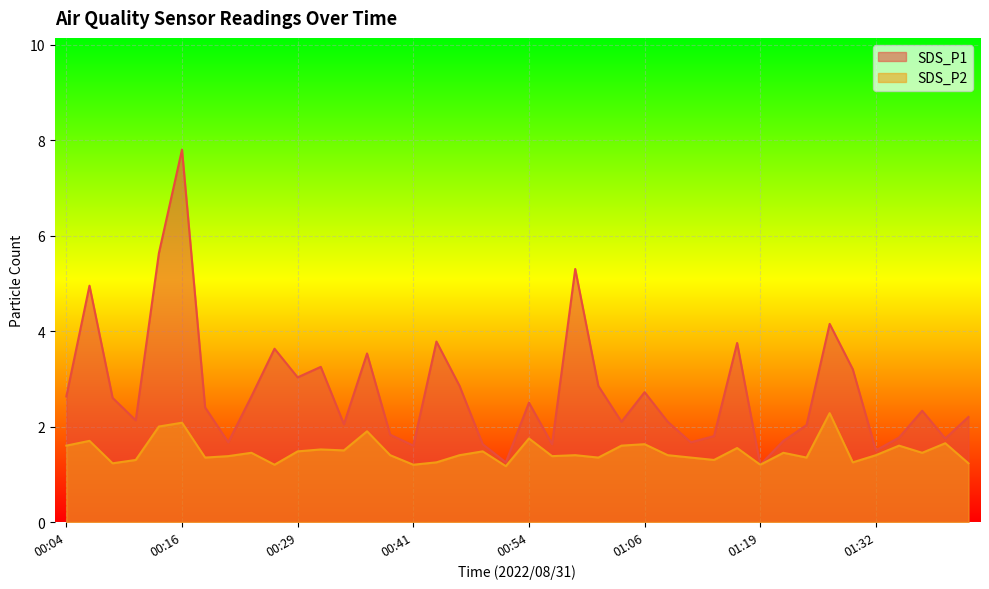

True or false: SDS_P1 and SDS_P2 intersect in this chart.

False